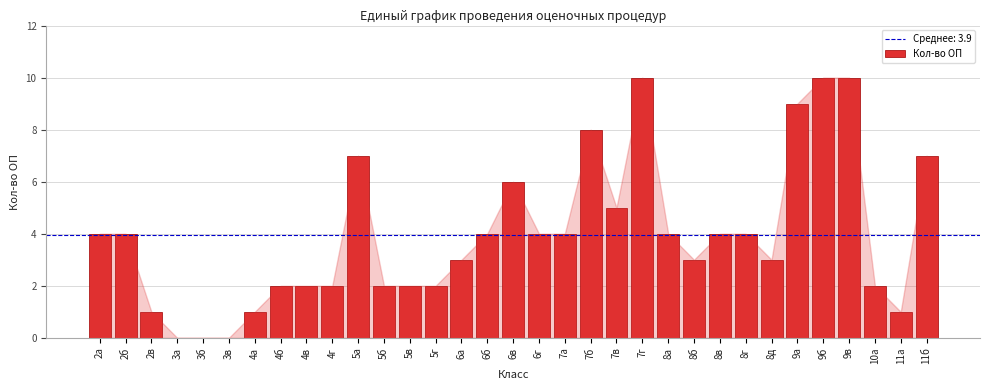

Which has a higher value, 7в or 9в?

9в